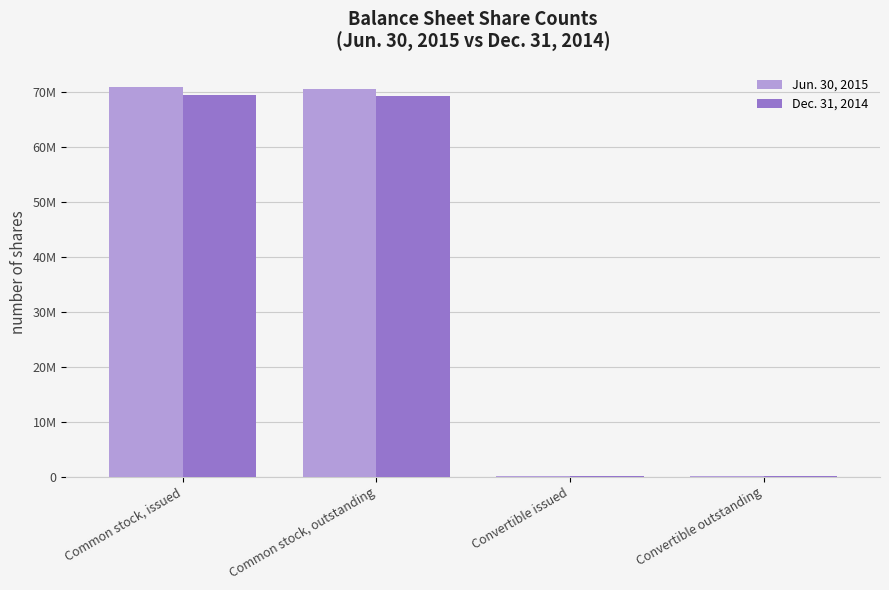

List the labels in order of Jun. 30, 2015 value, largest first.

Common stock, issued, Common stock, outstanding, Convertible issued, Convertible outstanding